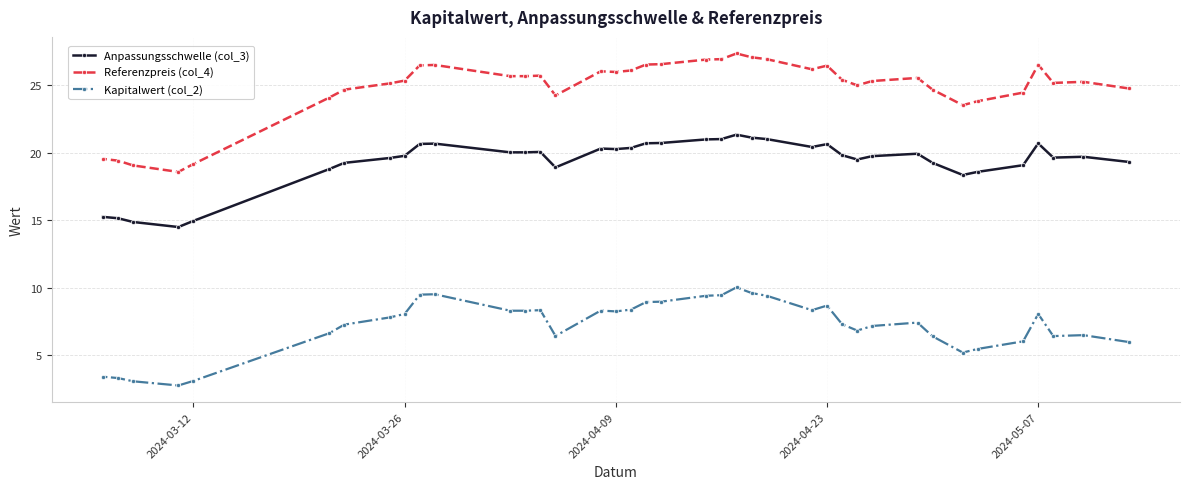

Is it true that Referenzpreis (col_4) equals 19.1 at 2024-03-12?

True